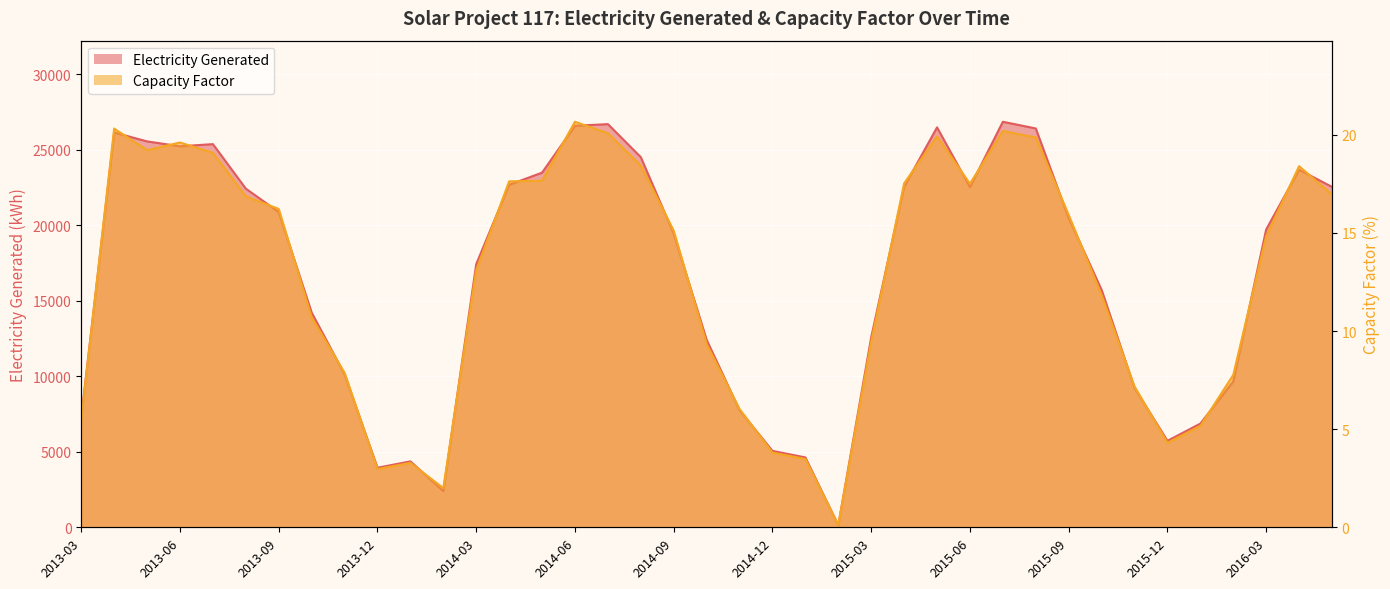

True or false: Electricity Generated and Capacity Factor cross at least once.

False